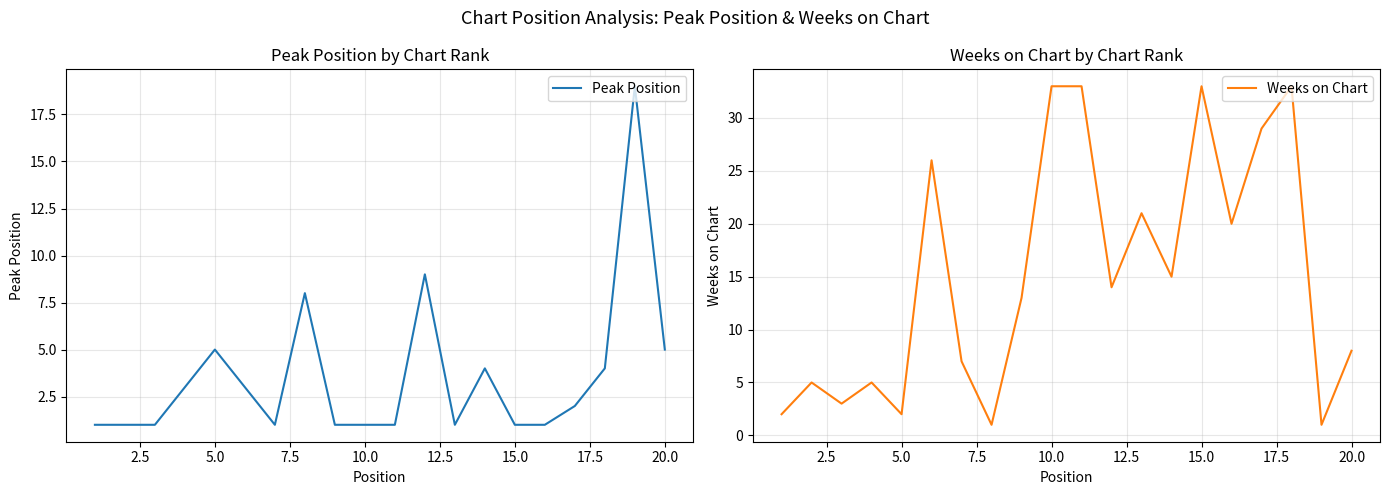

What is the highest value of the Peak Position series?

19